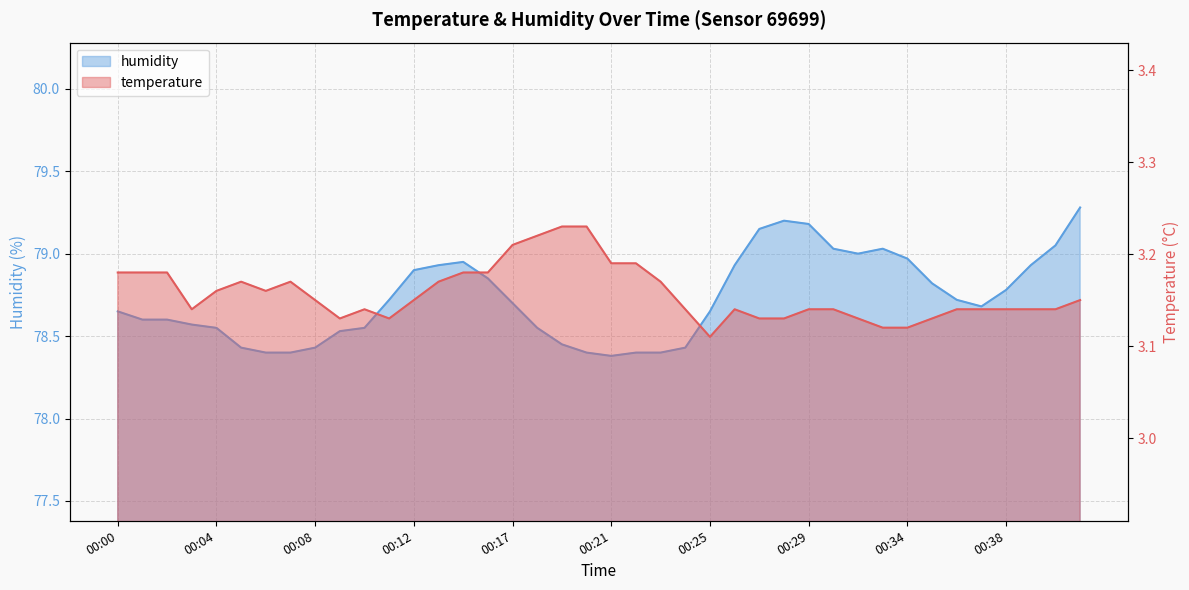

How many distinct data groups are displayed?

2